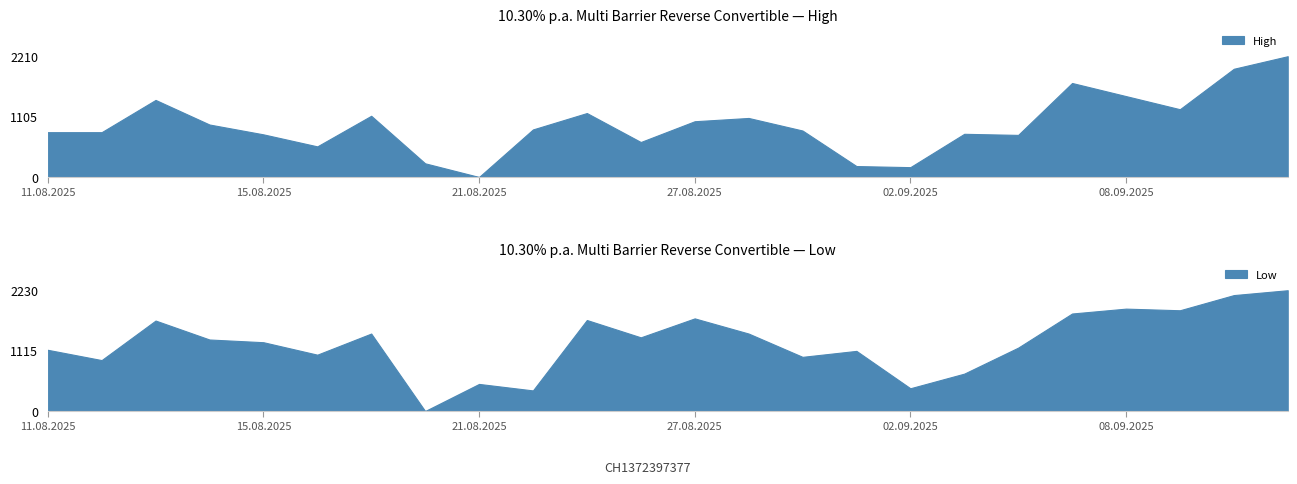

Reading left to right, transcribe all the data shown in this chart.

High: 11.08.2025=95620	12.08.2025=95620	13.08.2025=96210	14.08.2025=95760	15.08.2025=95580	18.08.2025=95360	19.08.2025=95920	20.08.2025=95050	21.08.2025=94800	22.08.2025=95670	25.08.2025=95970	26.08.2025=95440	27.08.2025=95820	28.08.2025=95880	29.08.2025=95650	01.09.2025=95000	02.09.2025=94980	03.09.2025=95590	04.09.2025=95570	05.09.2025=96520	08.09.2025=96280	09.09.2025=96040	10.09.2025=96780	11.09.2025=97010
Low: 11.08.2025=94950	12.08.2025=94760	13.08.2025=95490	14.08.2025=95140	15.08.2025=95090	18.08.2025=94860	19.08.2025=95250	20.08.2025=93820	21.08.2025=94320	22.08.2025=94200	25.08.2025=95500	26.08.2025=95180	27.08.2025=95530	28.08.2025=95250	29.08.2025=94820	01.09.2025=94930	02.09.2025=94240	03.09.2025=94510	04.09.2025=94990	05.09.2025=95620	08.09.2025=95710	09.09.2025=95680	10.09.2025=95960	11.09.2025=96050